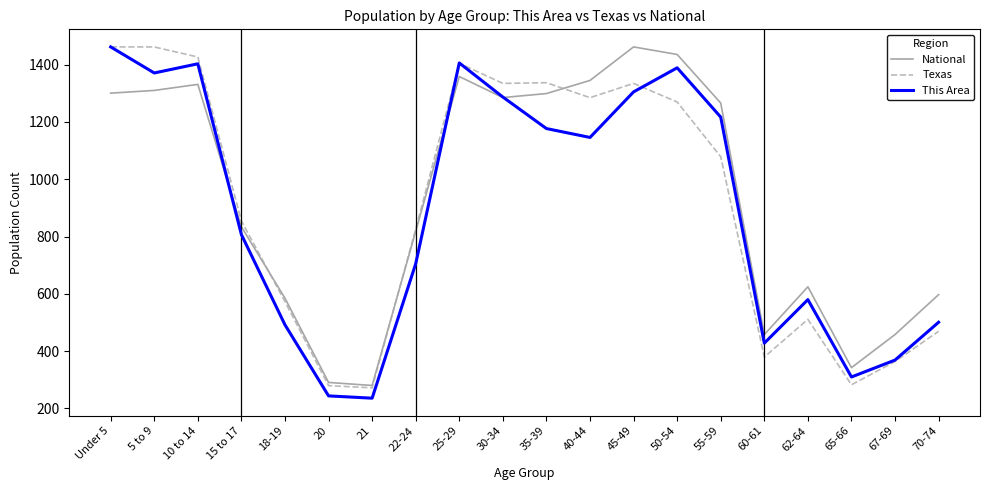

Rank the series by their average value, from highest to lowest.

National, Texas, This Area